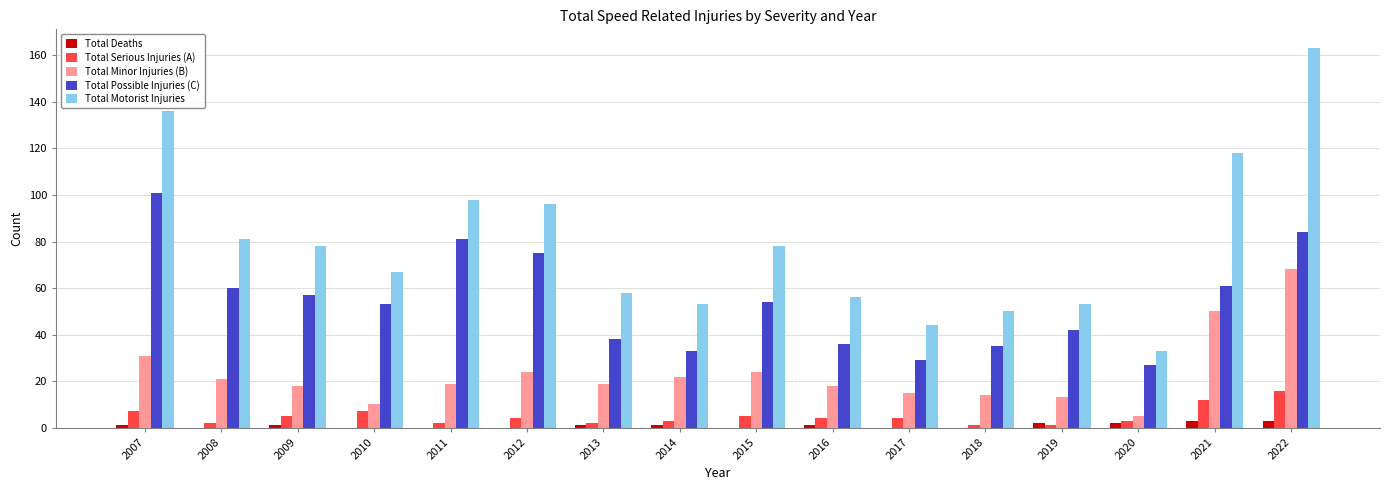

Is it true that Total Serious Injuries (A) equals 3 at 2020?

True